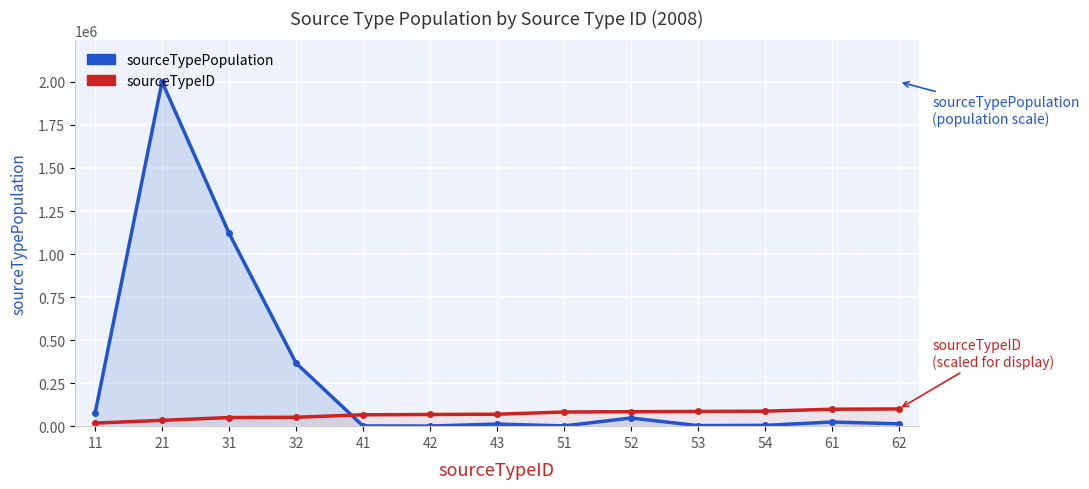

What is the spread (max minus min) of values at 54?

82467.9